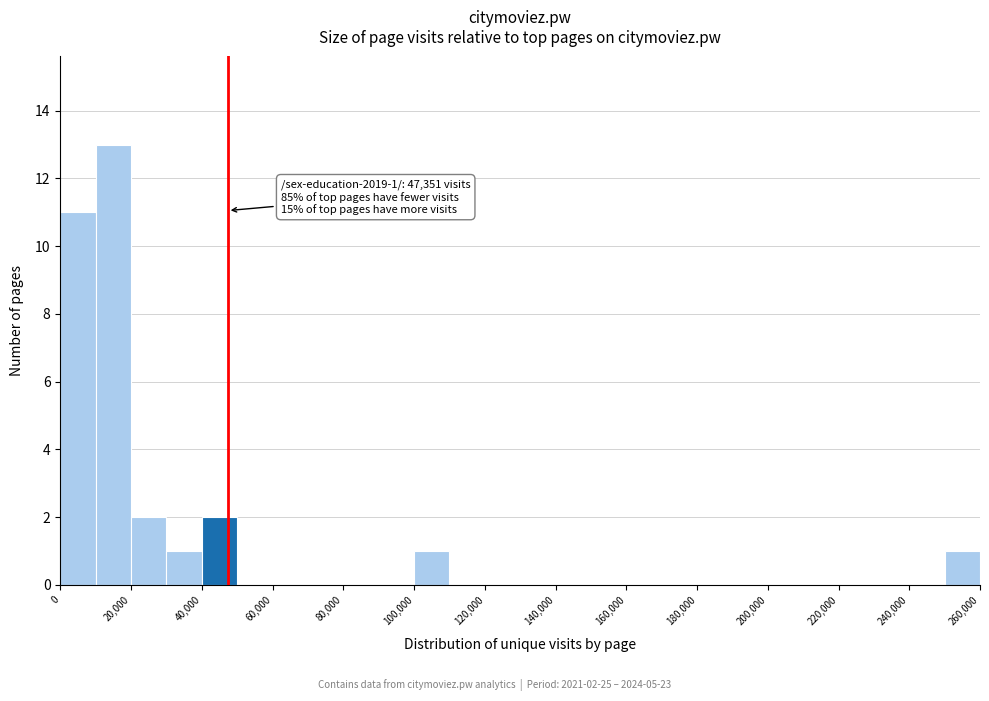

Which range on the x-axis has the tallest bar?

10000 to 20000